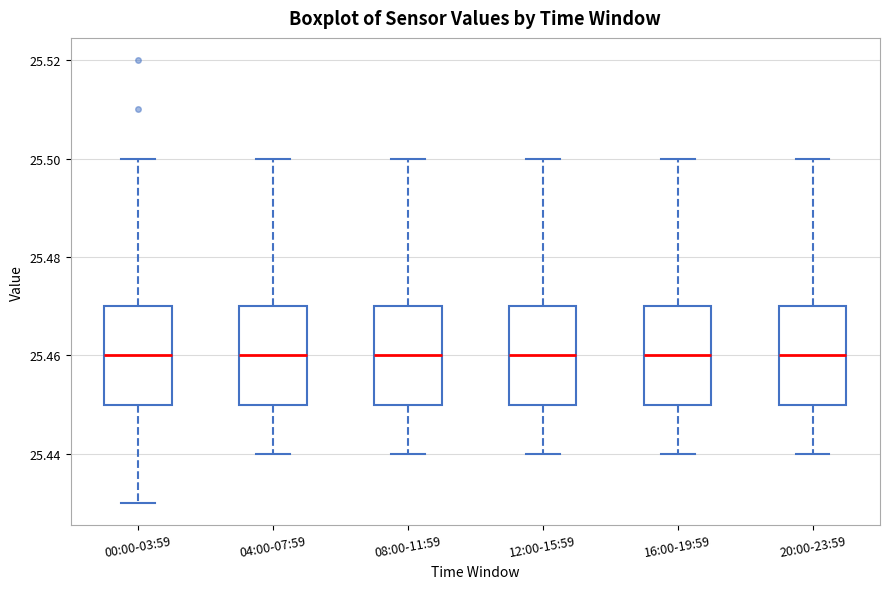

Where does the lower whisker of the box for 20:00-23:59 end on the y-axis? The values are not printed on the chart, so give them approximately, as read against the axis.

25.44